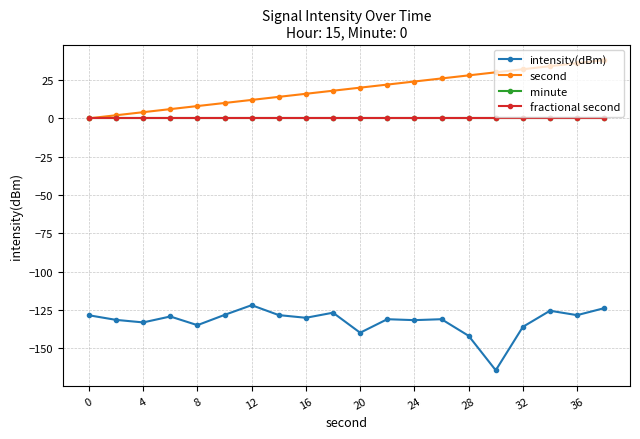

How many values in the intensity(dBm) series exceed -130?

9